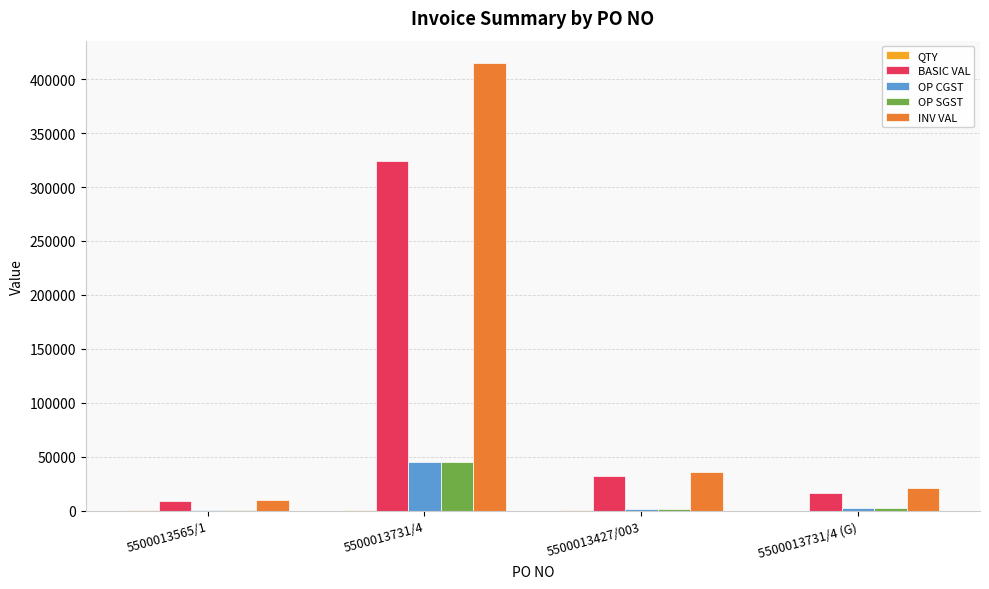

What is the maximum value shown in the chart?

414822.4